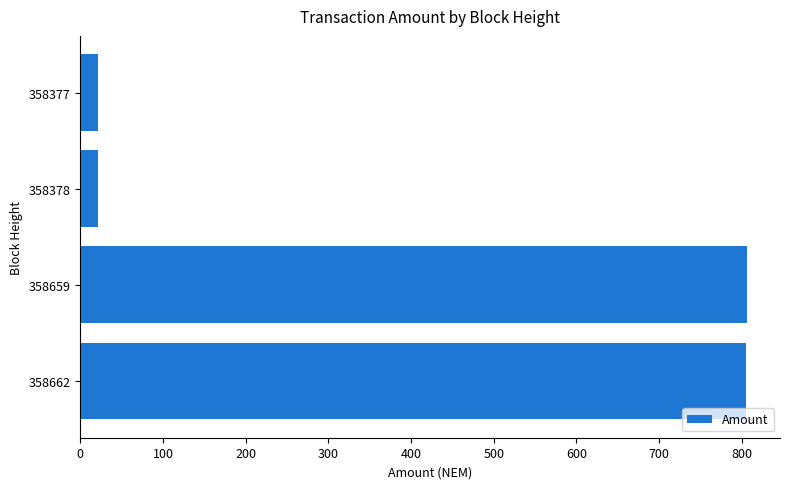

What is the smallest value displayed?

21